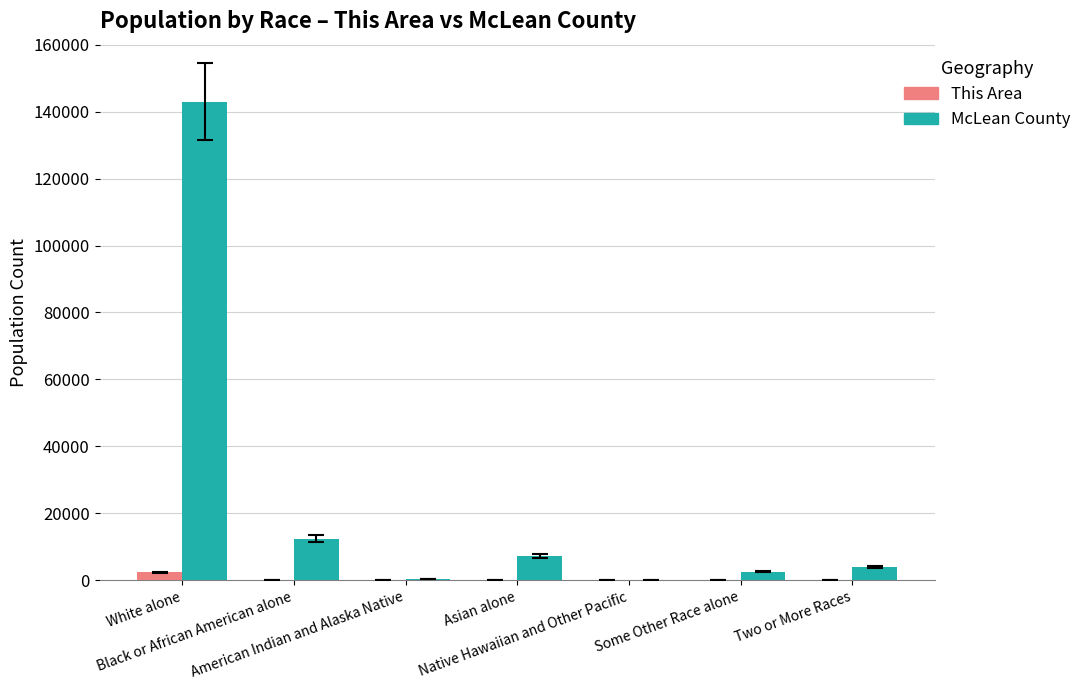

What are all the series names shown in the legend?

This Area, McLean County